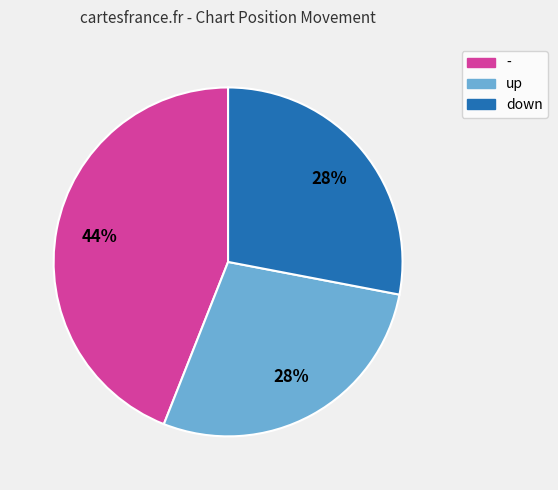

Is it true that down is 21% of the pie?

False